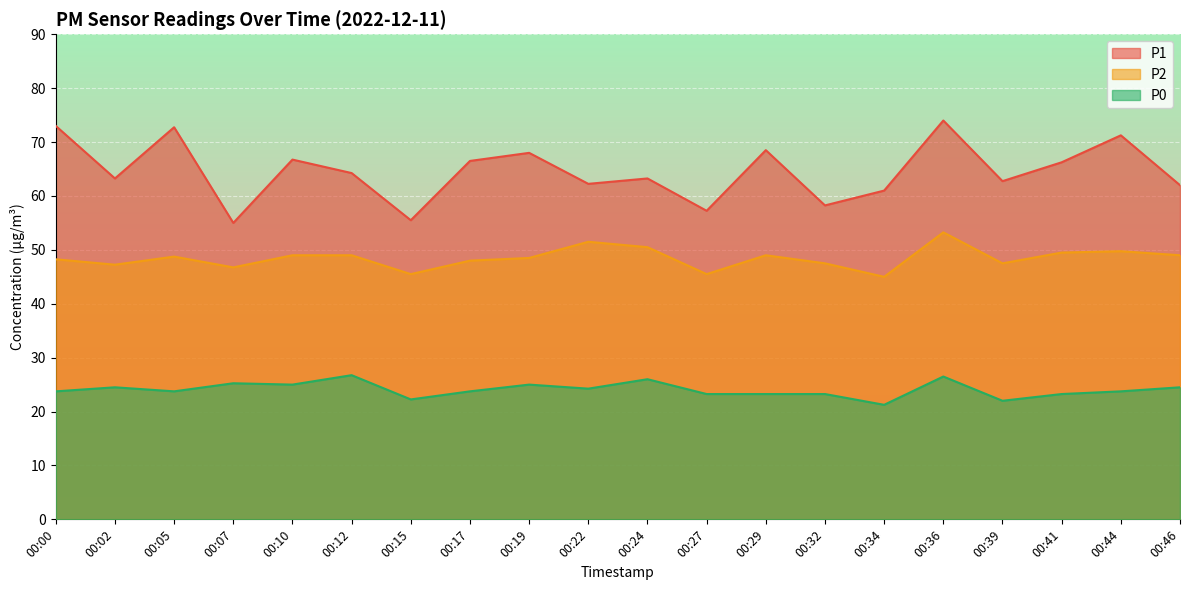

At which label does P0 reach its minimum?

00:34